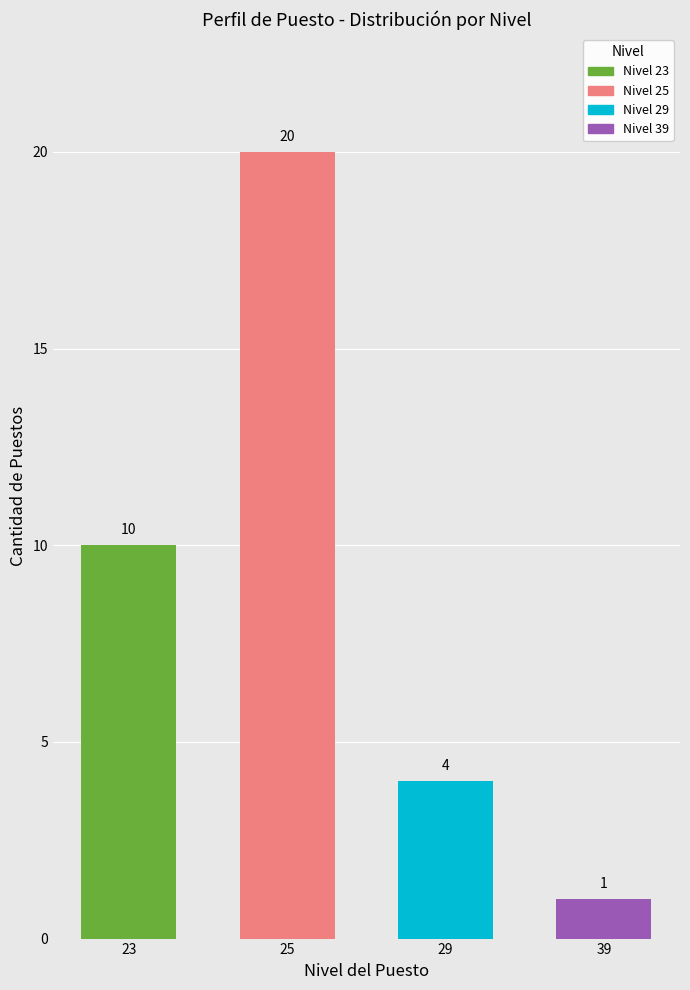

What is the difference between the maximum and minimum values?

19